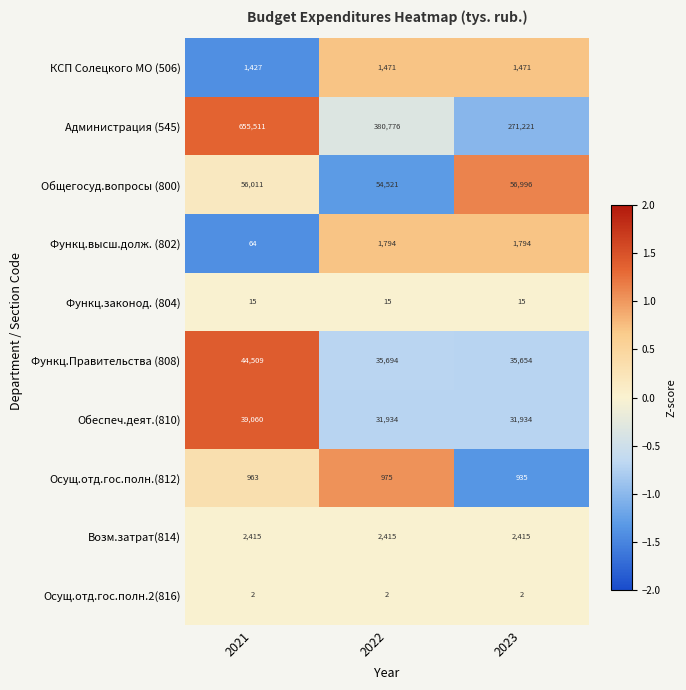

The value of Возм.затрат(814) at 2022 is 2415. True or false?

True